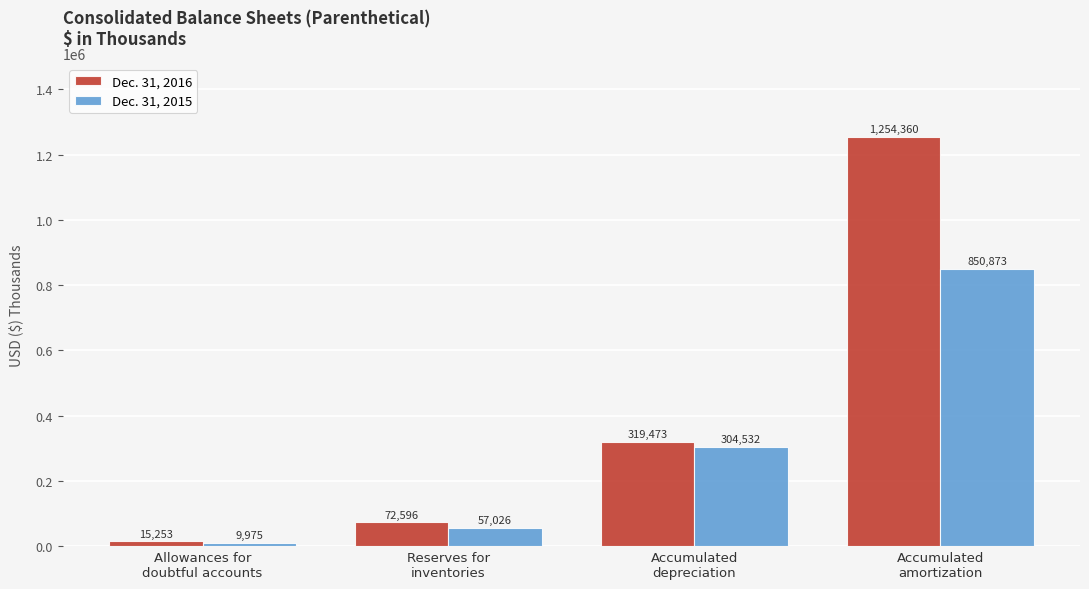

Read the Dec. 31, 2015 value at Accumulated
amortization, to the nearest 50.

850850